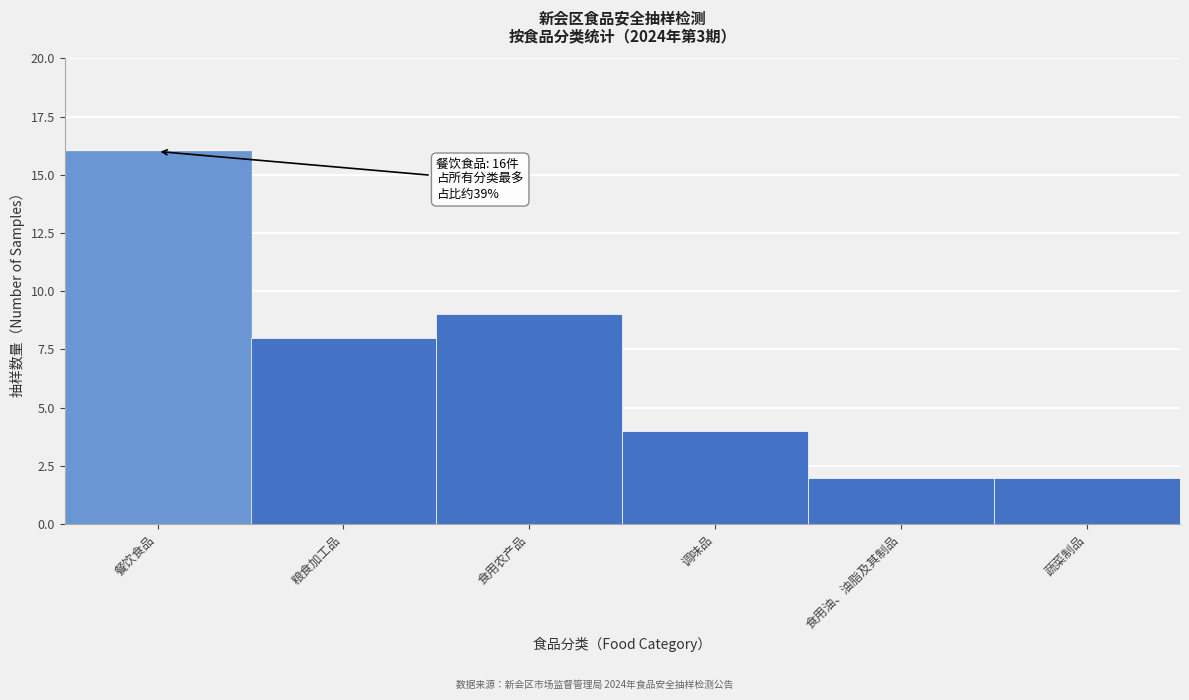

Reading left to right, list all the values displayed in this chart.

16	8	9	4	2	2